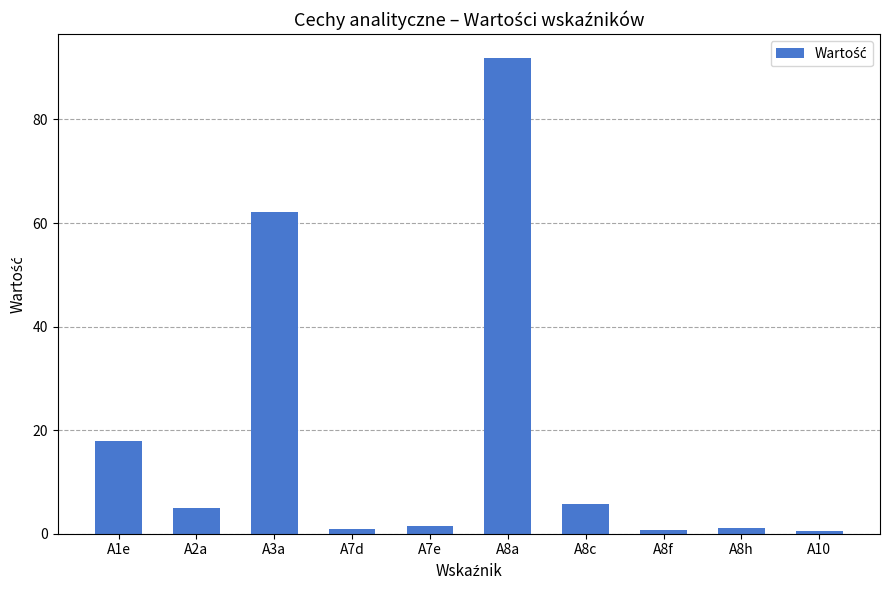

True or false: the data shows 62.1 at A3a.

True